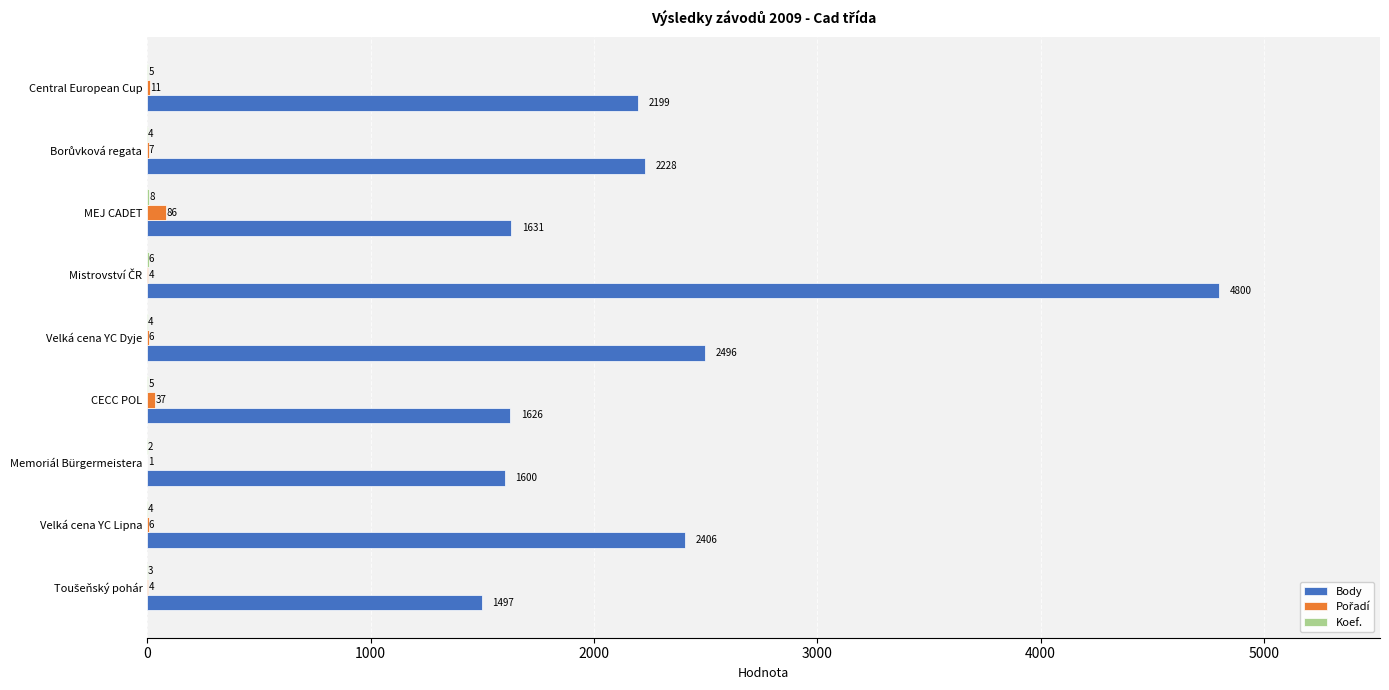

At which label is Body closest to 3148?

Velká cena YC Dyje